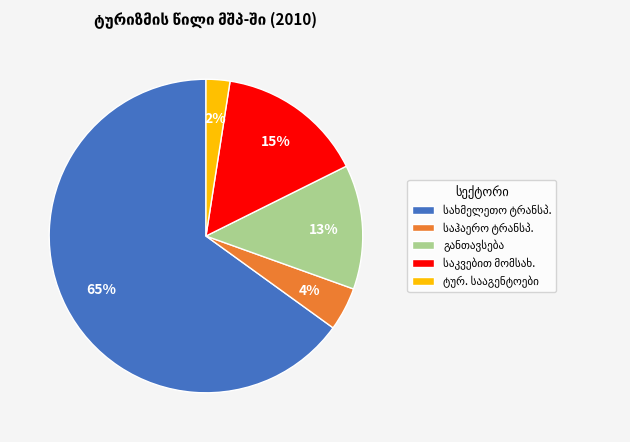

To the nearest percent, what is the average slice percentage?

20%